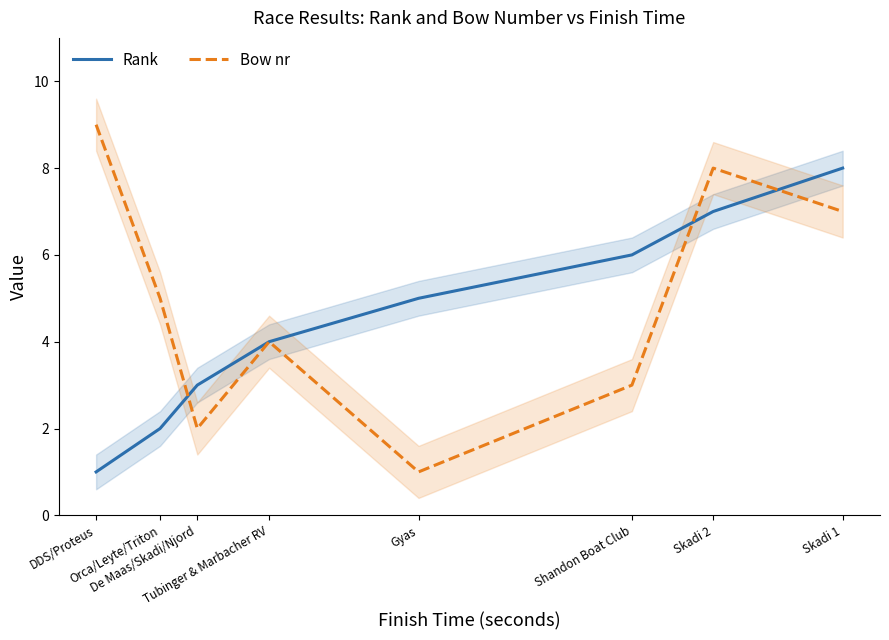

What is the value of the Rank point at the 7th from the left?

7